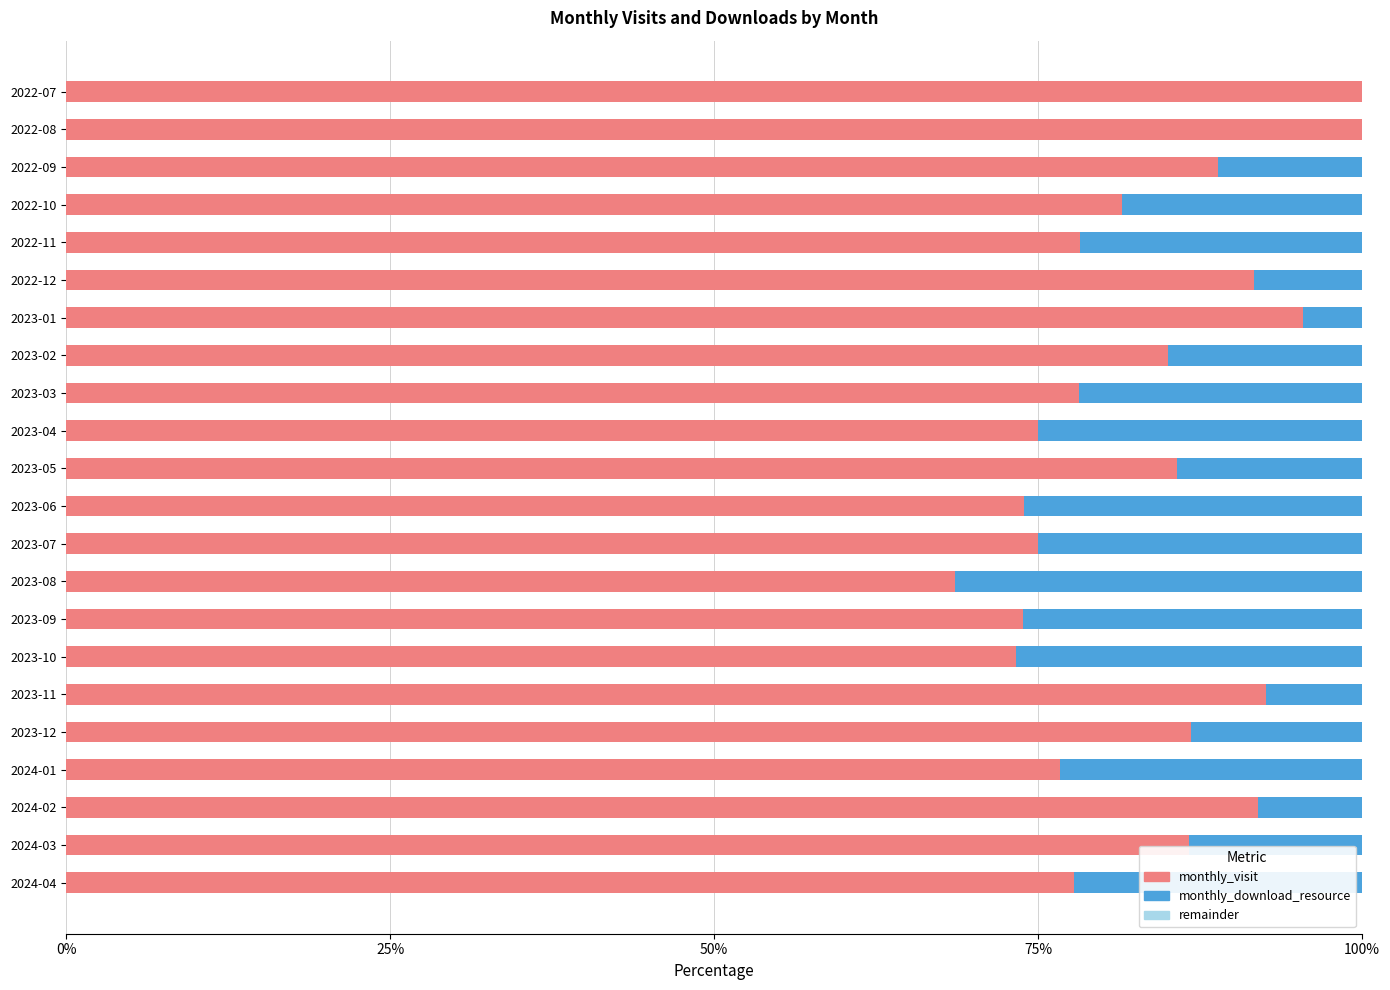

Which series has the widest spread of values?

monthly_visit